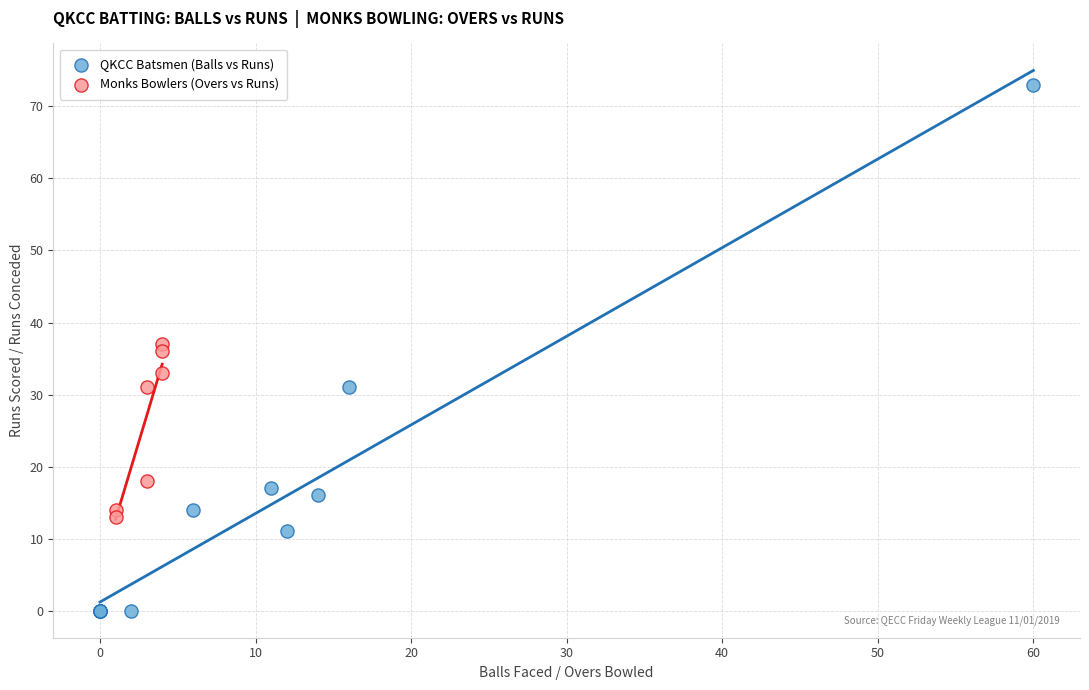

Which series has the largest Y range (max minus min)?

QKCC Batsmen (Balls vs Runs)